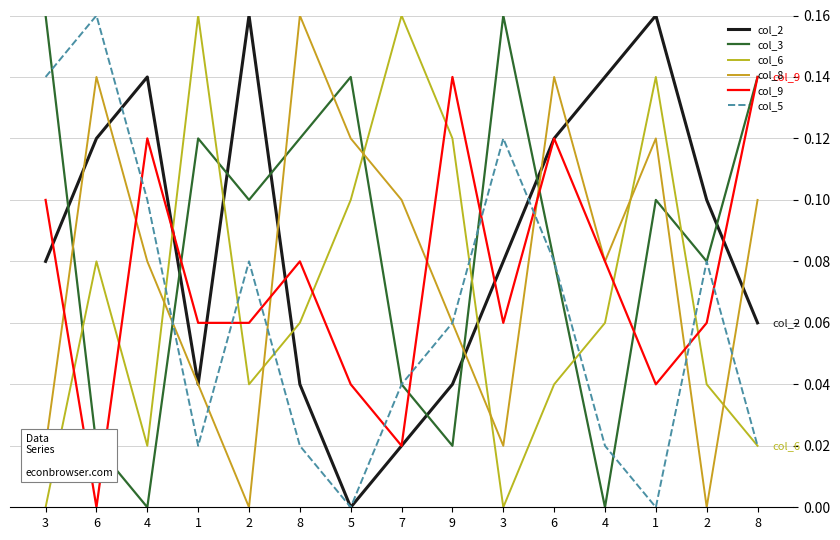

How many lines are shown in the chart?

6